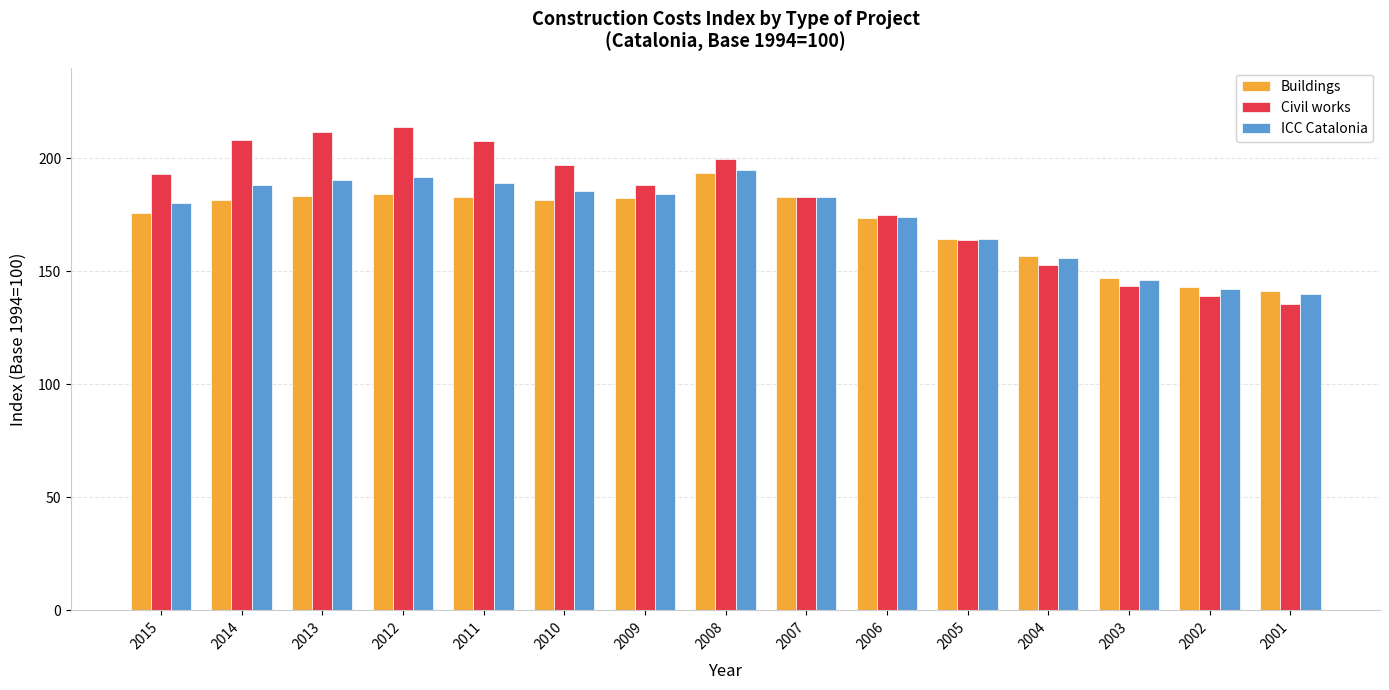

How many values in the Buildings series are below 181?

7